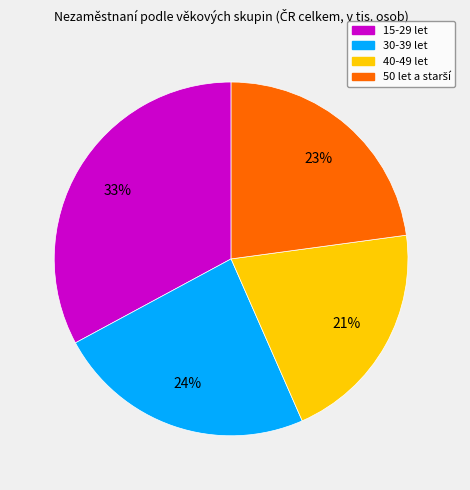

To the nearest percent, what percentage of the pie is 30-39 let?

24%